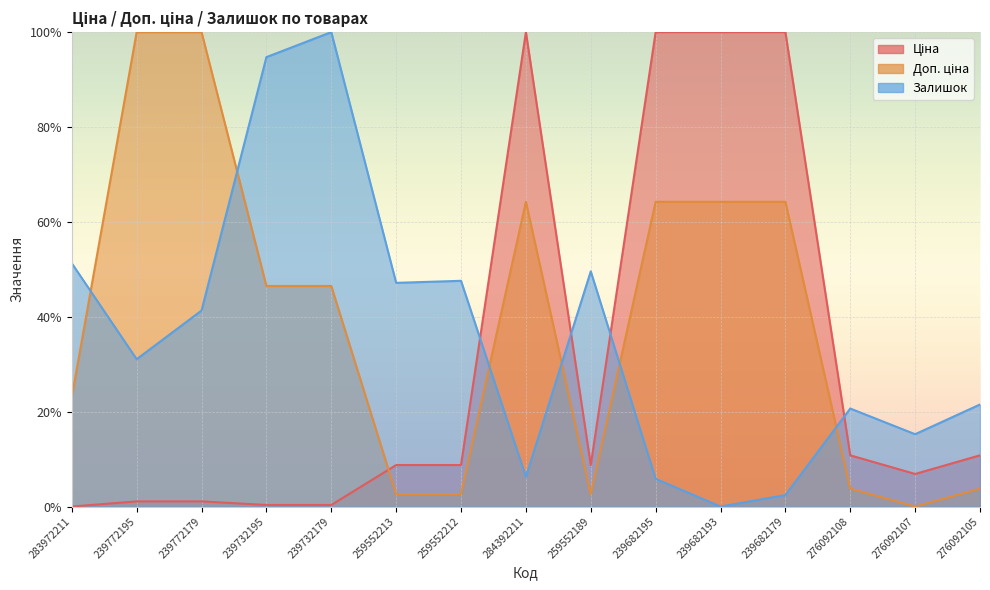

What is the spread (max minus min) of values at 259552213?

44.5